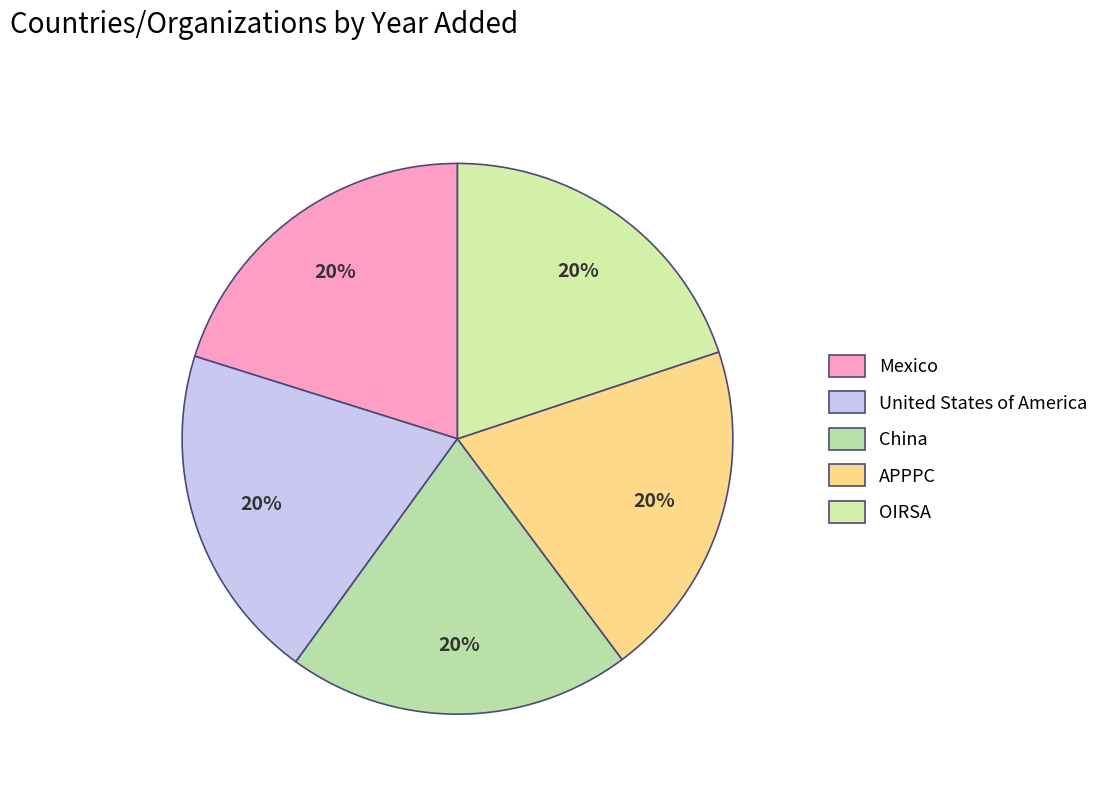

To the nearest percent, what percentage of the pie is Mexico?

20%